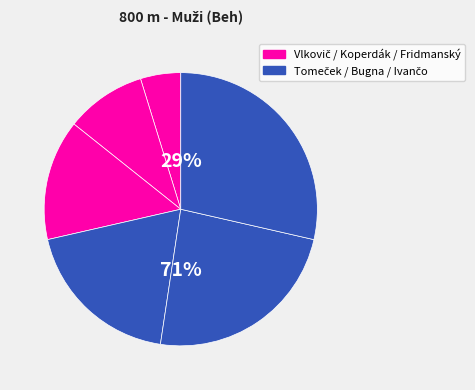

To the nearest percent, what portion does Tomeček Adam represent?

19%